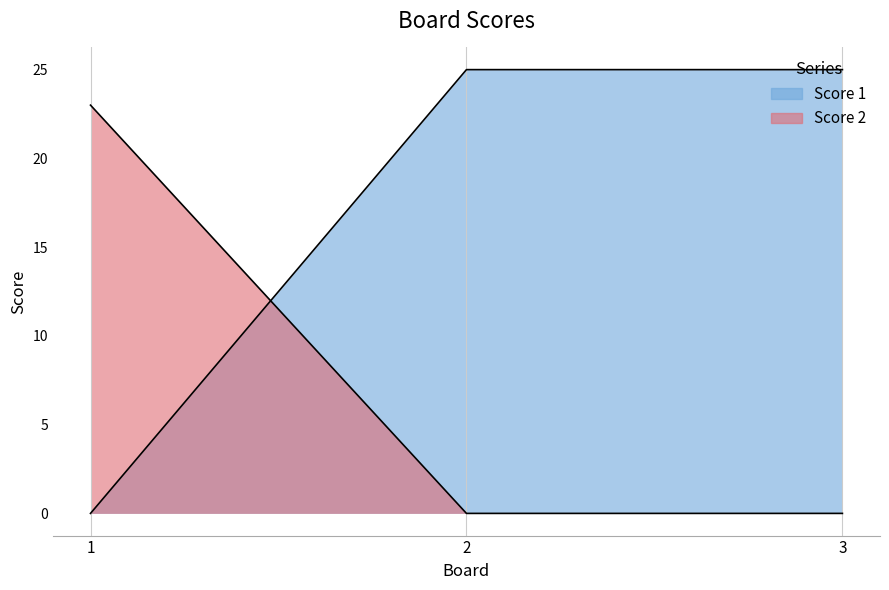

List the labels in order of Score 2 value, smallest first.

2, 3, 1